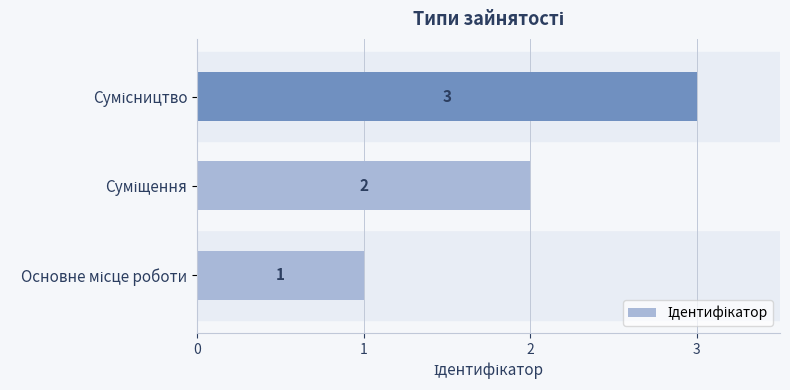

What is the sum of all values?

6